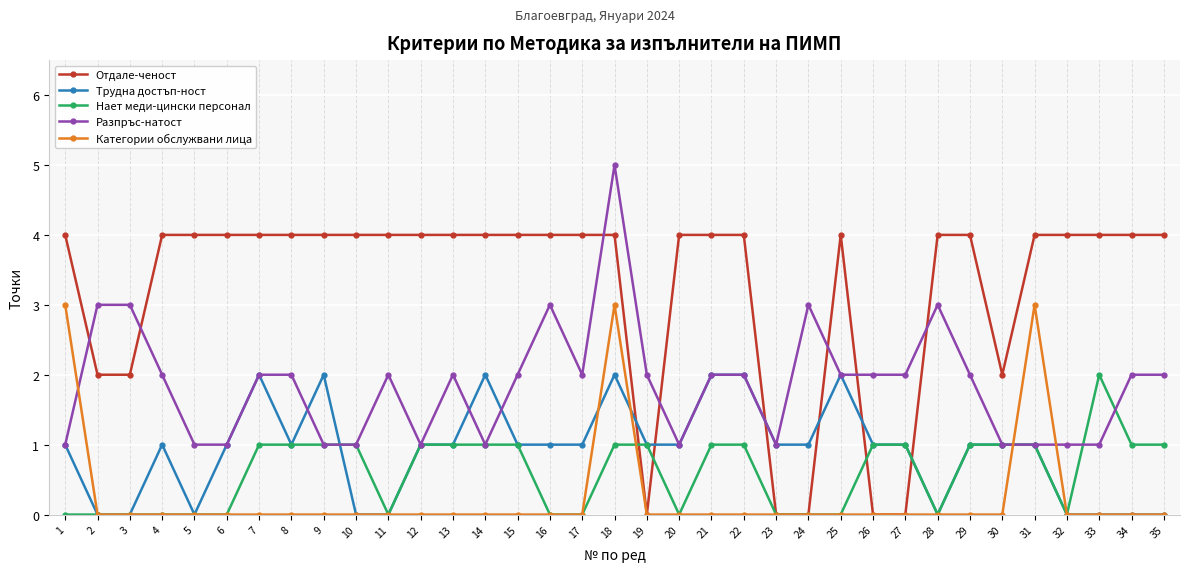

What is the greatest value displayed?

5